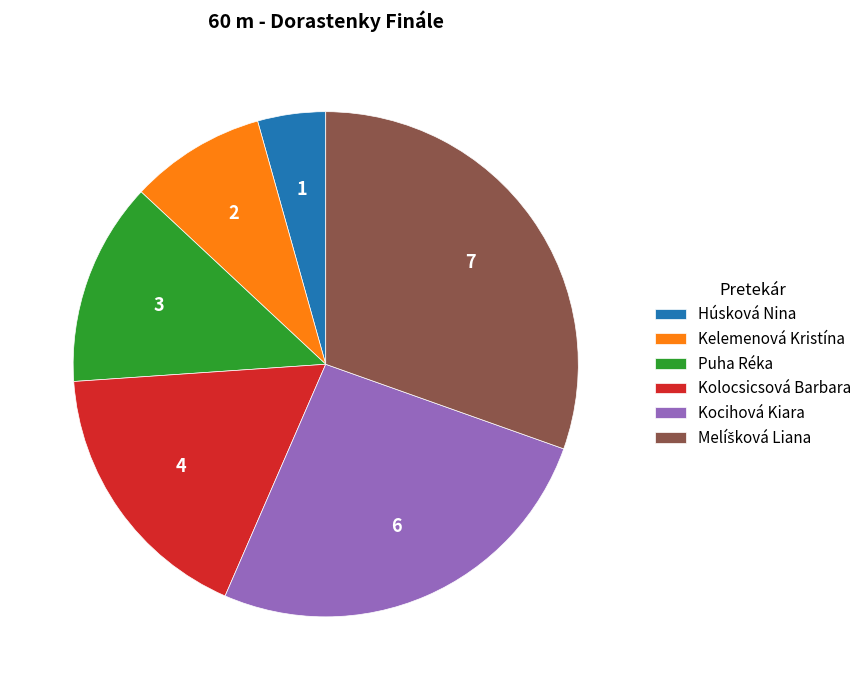

Count the number of slices in the pie.

6